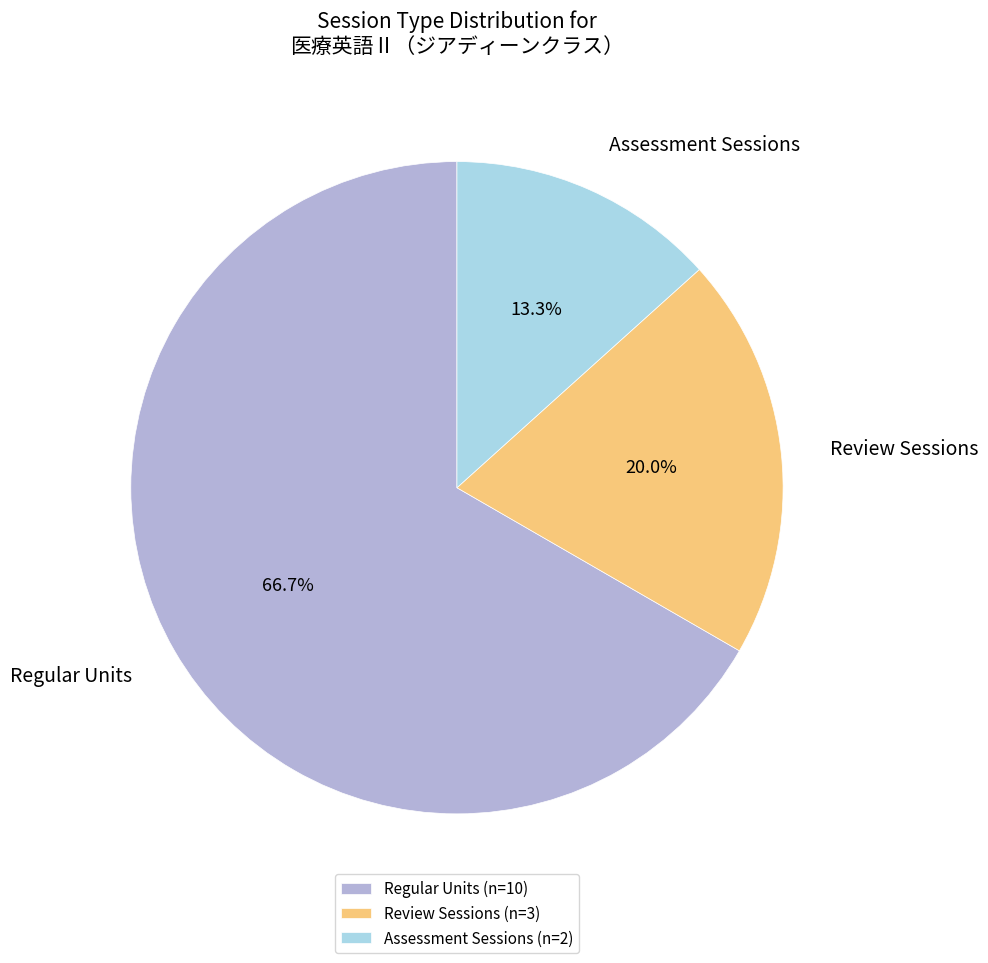

Do Assessment Sessions and Regular Units together represent more than half of the pie?

Yes